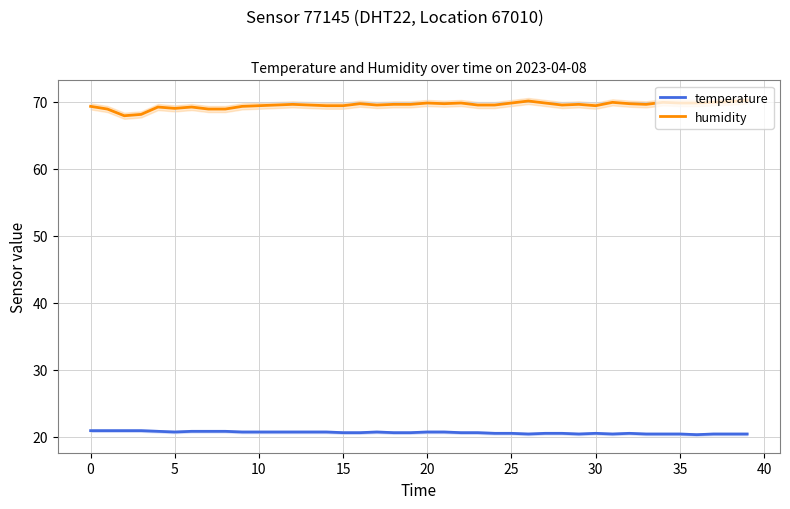

True or false: humidity and temperature cross at least once.

False